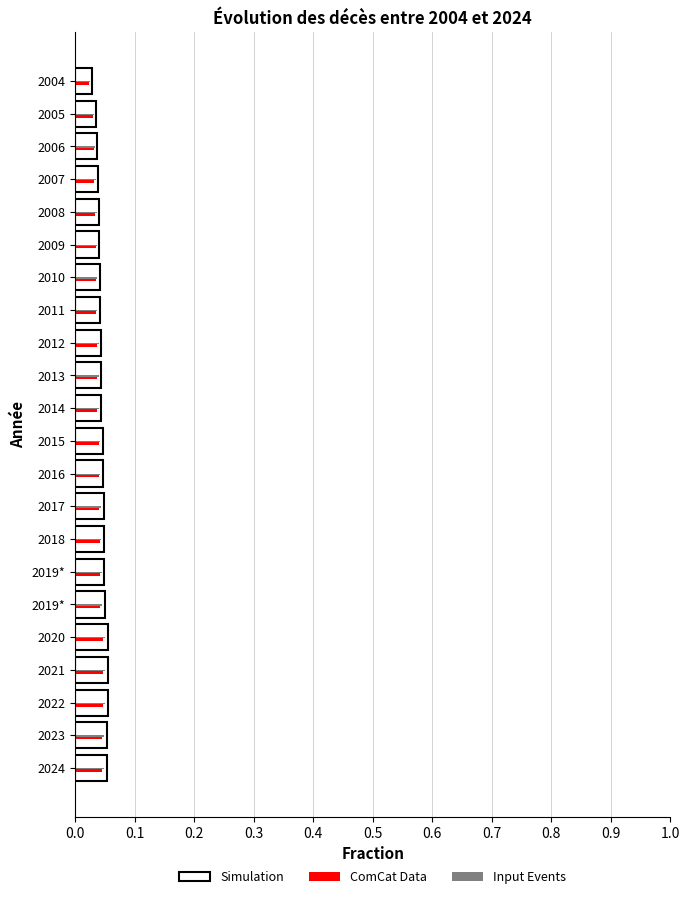

Count the number of categories in the chart.

22